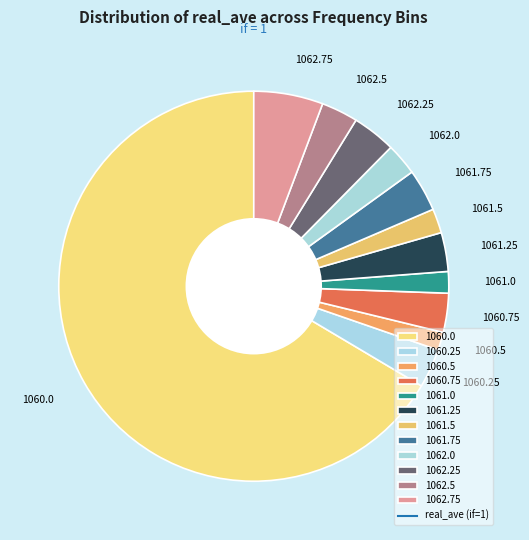

Is the sum of 1060.75 and 1062.0 greater than half?

No